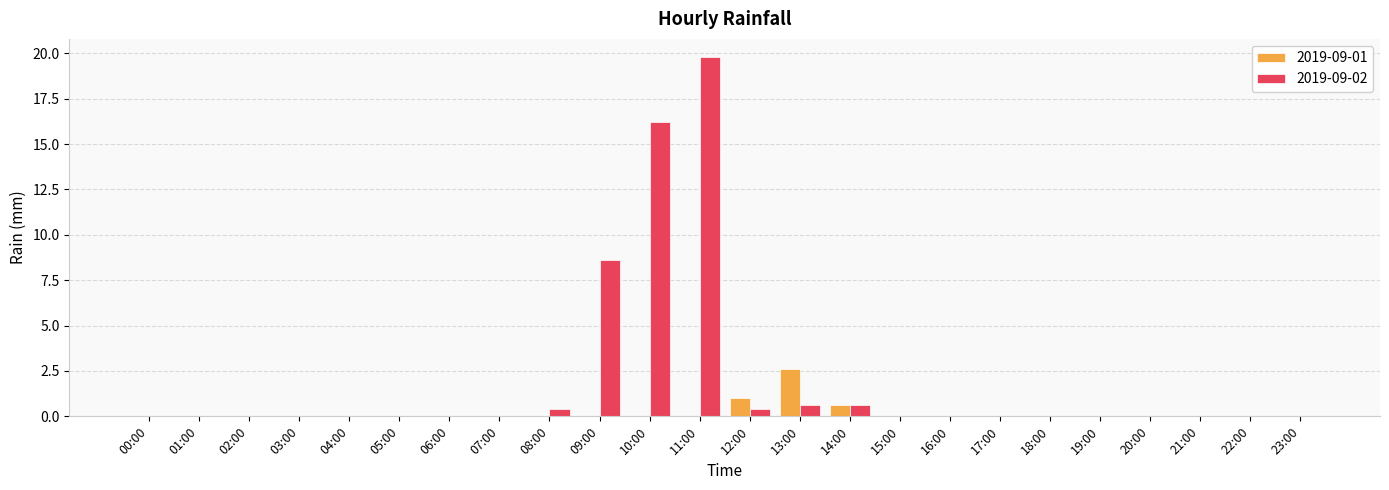

Which series has the largest total across all categories?

2019-09-02